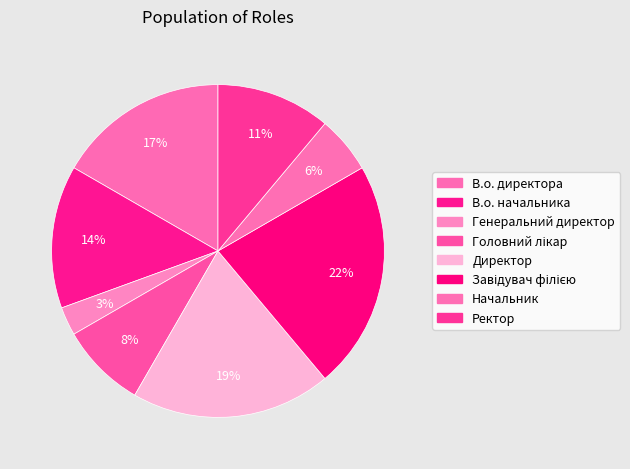

How many segments does this pie chart have?

8